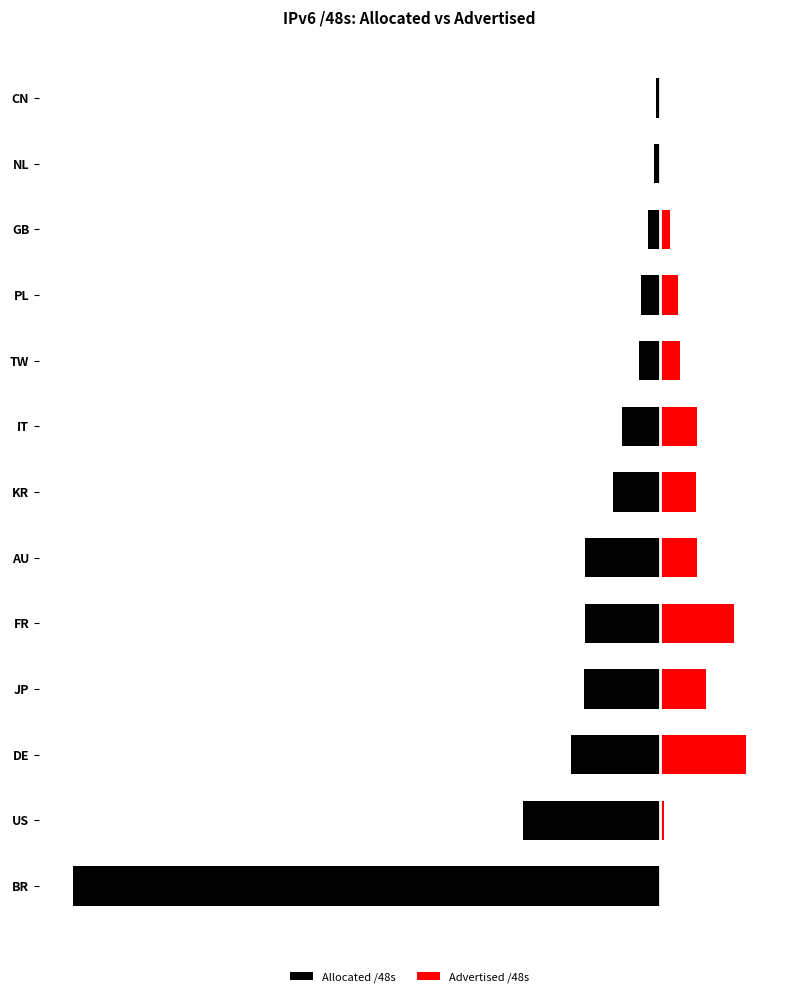

What is the highest value of the Allocated /48s series?

-25952259